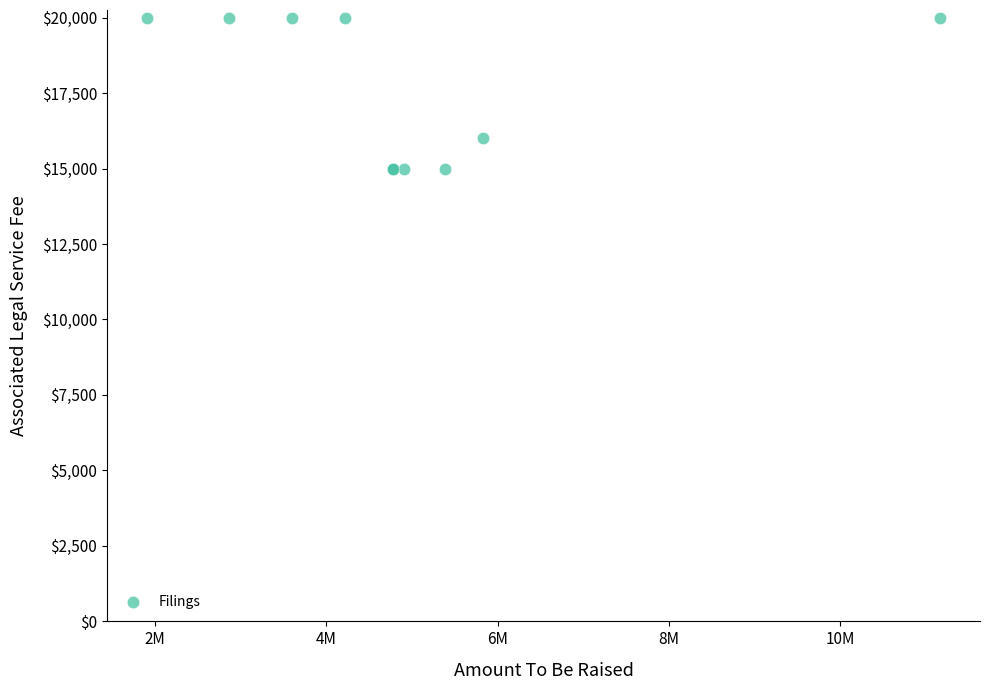

What Y value in the scatter plot is closest to 17500?

16000